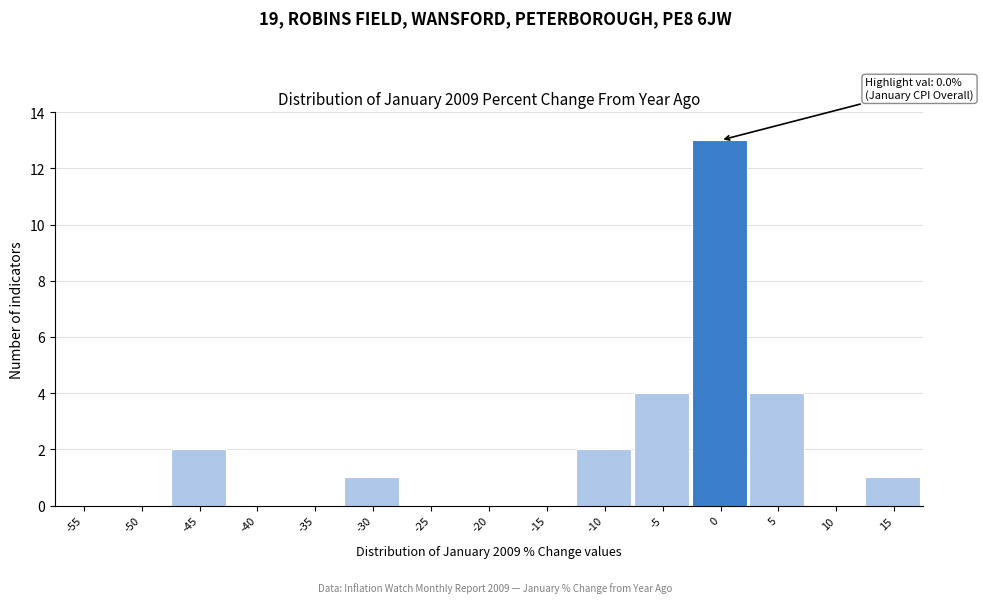

Reading left to right, transcribe all the data shown in this chart.

-55=0	-50=0	-45=2	-40=0	-35=0	-30=1	-25=0	-20=0	-15=0	-10=2	-5=4	0=13	5=4	10=0	15=1